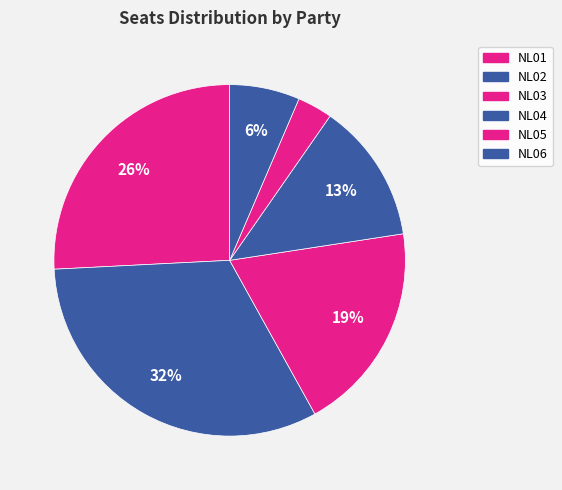

Does NL01 account for over 50% of the chart?

No